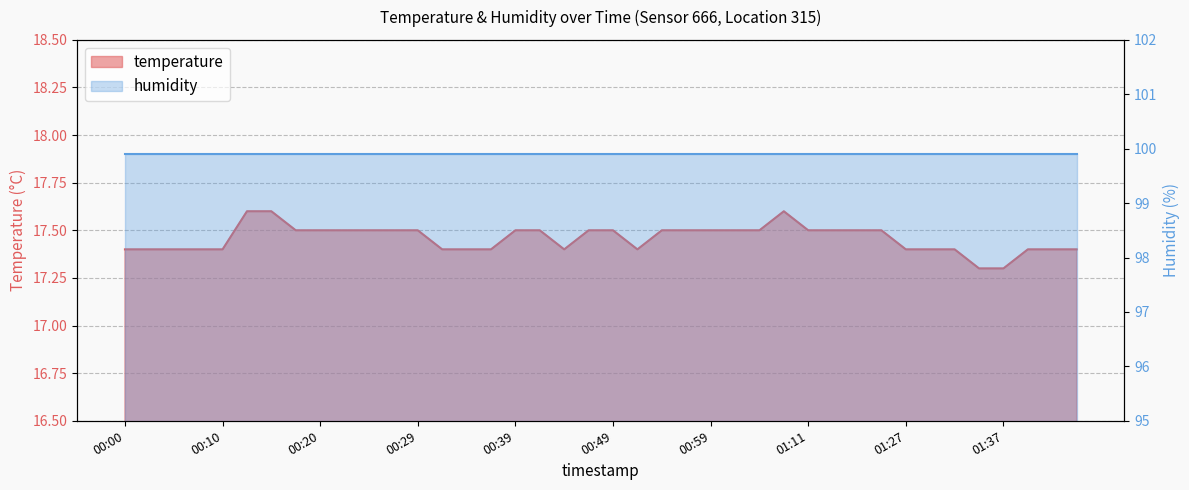

List the labels in order of value, smallest first.

01:34, 01:37, 00:00, 00:03, 00:05, 00:08, 00:10, 00:32, 00:34, 00:37, 00:44, 00:51, 01:27, 01:29, 01:32, 01:39, 01:42, 01:44, 00:17, 00:20, 00:22, 00:25, 00:27, 00:29, 00:39, 00:42, 00:47, 00:49, 00:54, 00:56, 00:59, 01:01, 01:04, 01:11, 01:17, 01:22, 01:24, 00:12, 00:15, 01:06